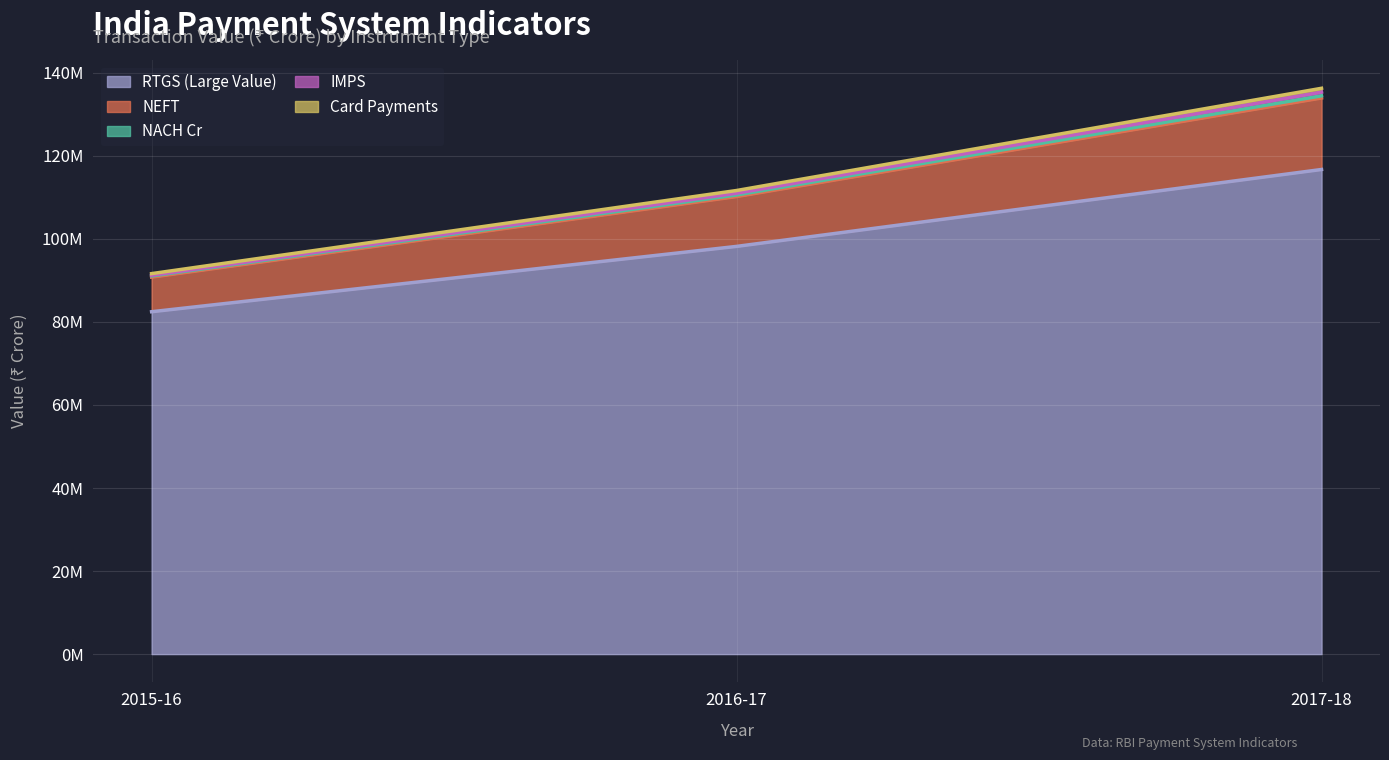

What is the maximum value shown in the chart?

136267855